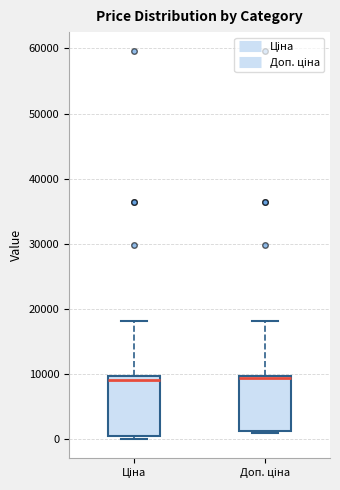

Reading left to right, read every box against the y-axis: the position of its median line, the range the box covers, and the ends of its whiskers. The values are not printed on the chart, so give them approximately, as read against the axis.

Ціна: median 9000, box 1000 to 10000, whiskers 0 to 18000
Доп. ціна: median 9000, box 1000 to 10000, whiskers 1000 to 18000